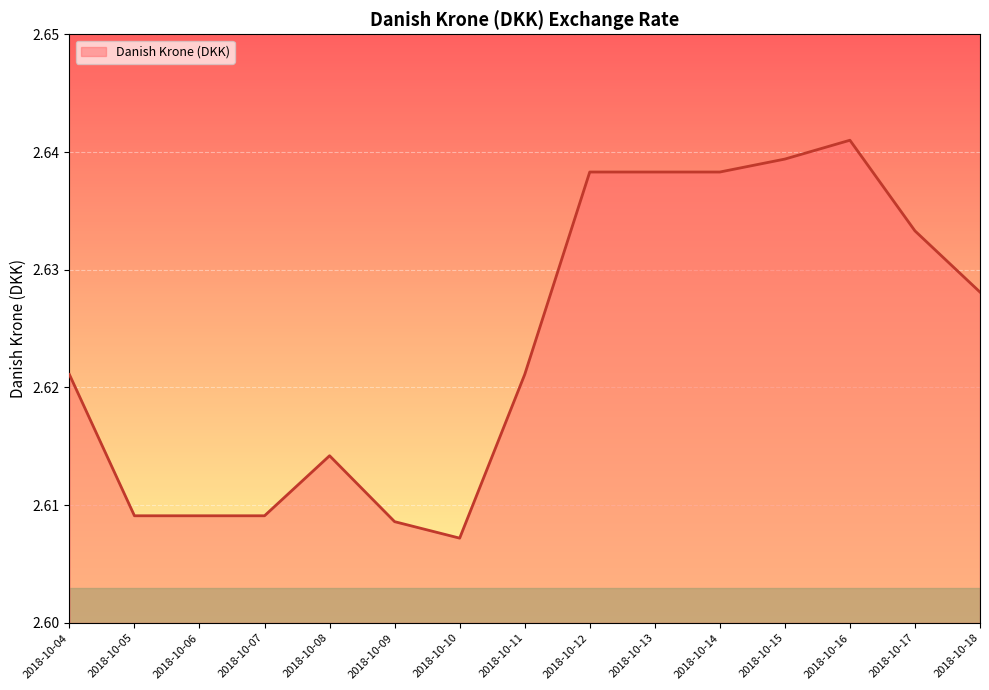

The value at 2018-10-16 is 3.8. True or false?

False